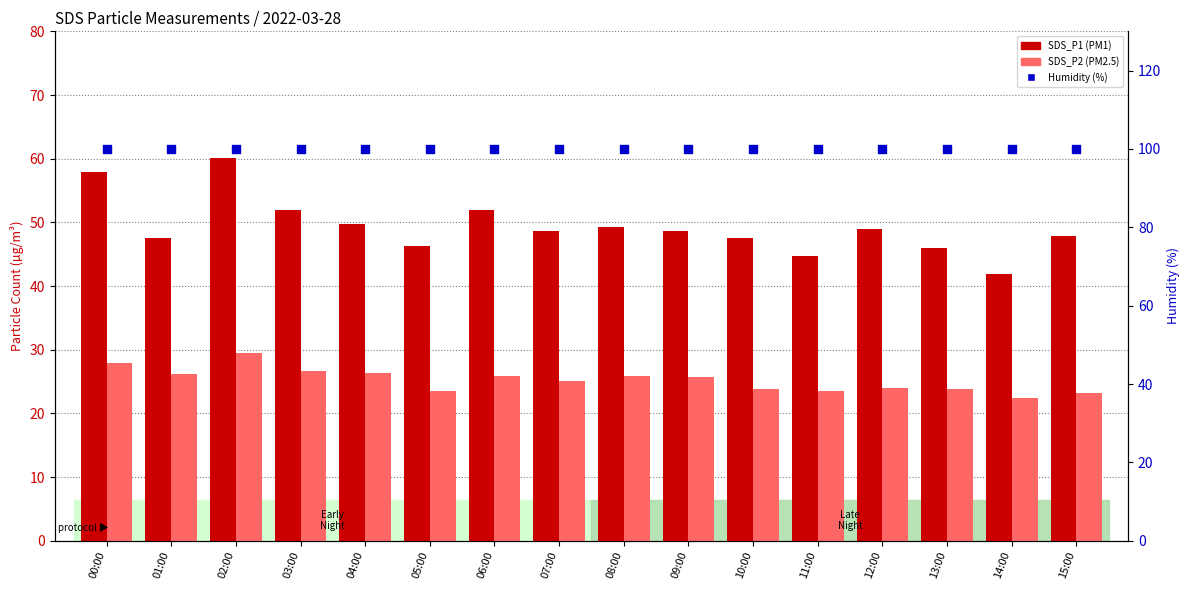

What are all the series names shown in the legend?

SDS_P1, SDS_P2, Humidity (%)